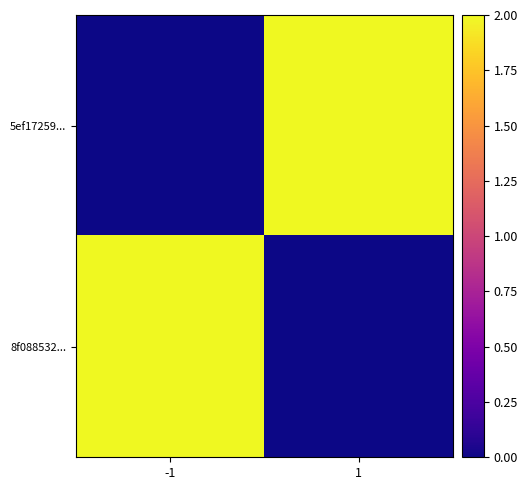

What is the difference between the highest and lowest values at 1?

2